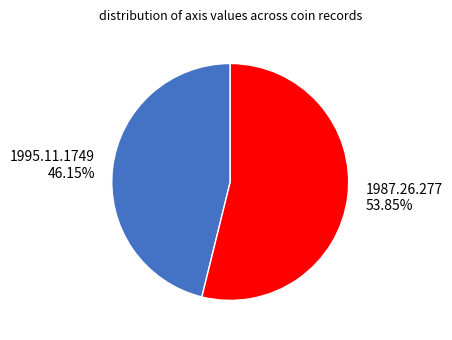

How many segments does this pie chart have?

2